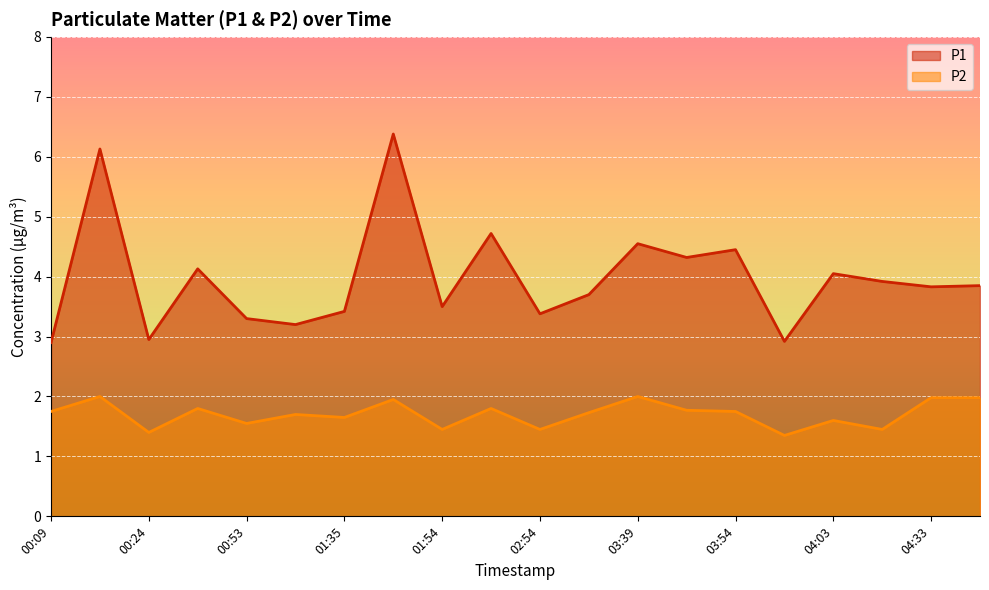

Reading left to right, list all the values displayed in this chart.

P1: 2.9	6.1	3.0	4.1	3.3	3.2	3.4	6.4	3.5	4.7	3.4	3.7	4.5	4.3	4.5	2.9	4.0	3.9	3.8	3.9
P2: 1.8	2.0	1.4	1.8	1.6	1.7	1.6	1.9	1.4	1.8	1.4	1.7	2.0	1.8	1.8	1.4	1.6	1.4	2.0	2.0